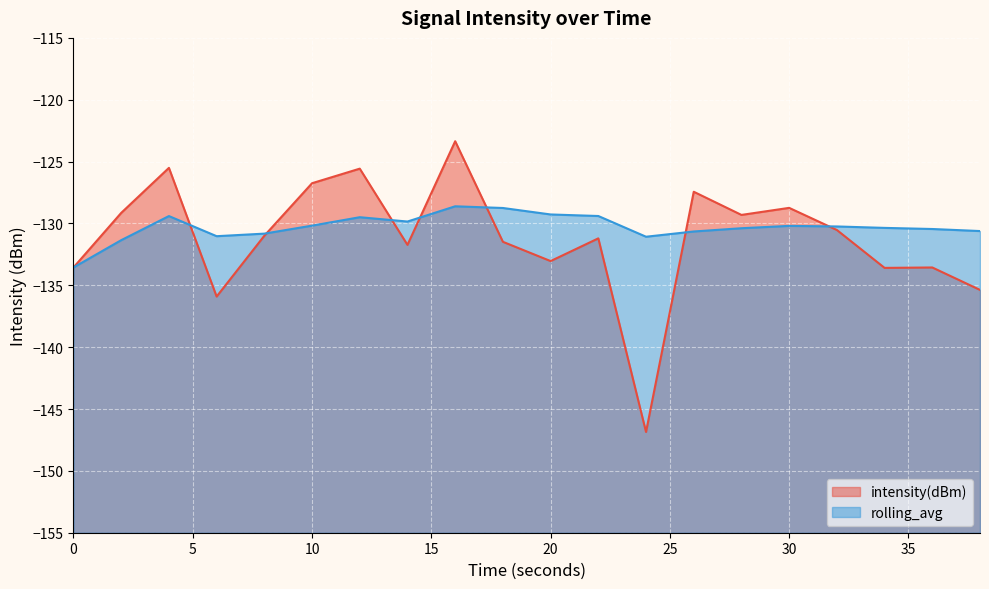

What is the average value of the intensity(dBm) series?

-131.2